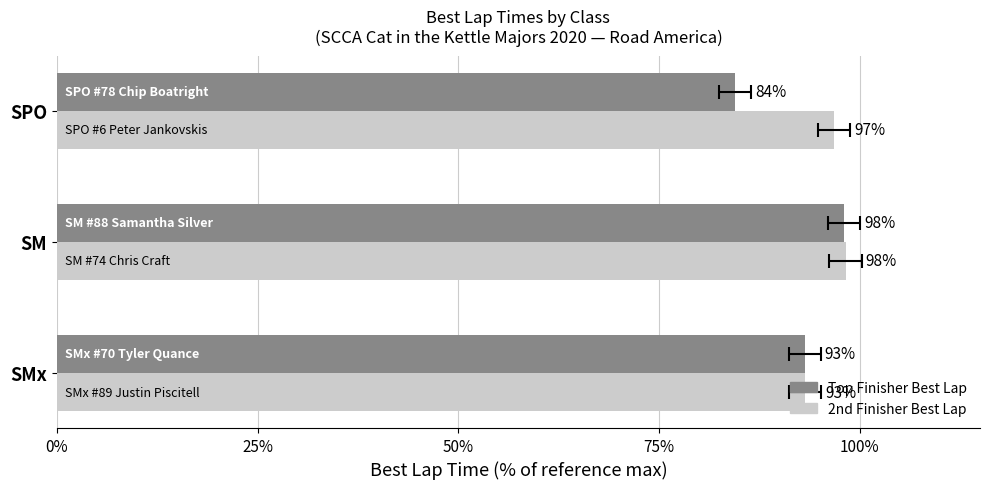

Rank the series by their maximum value, from lowest to highest.

Top Finisher Best Lap, 2nd Finisher Best Lap